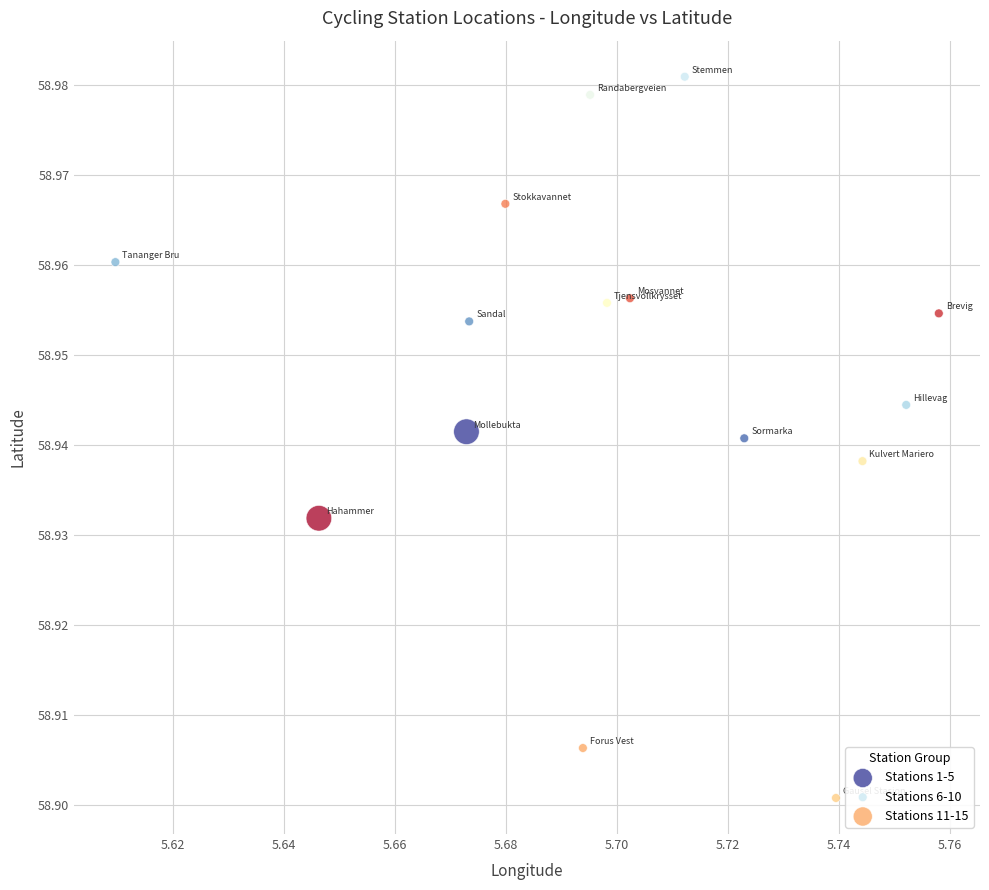

Which series reaches the minimum Y coordinate?

Stations 6-10